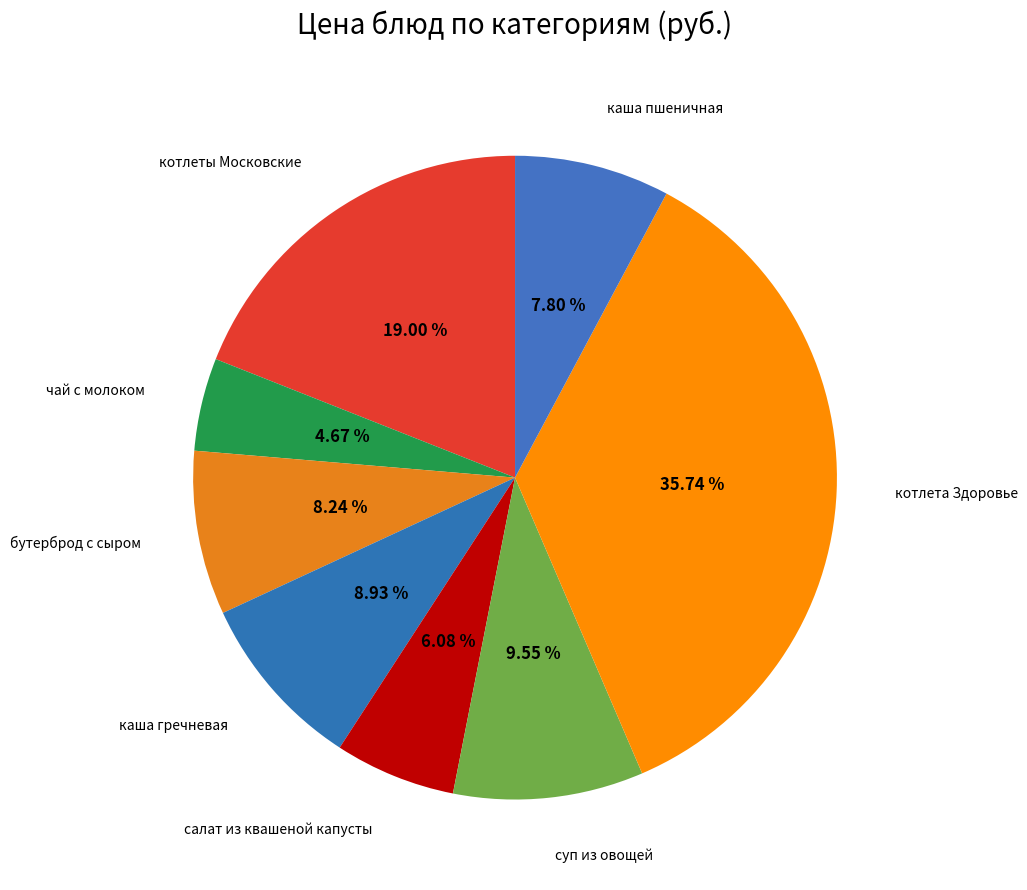

Which has a higher value, котлеты Московские or чай с молоком?

котлеты Московские